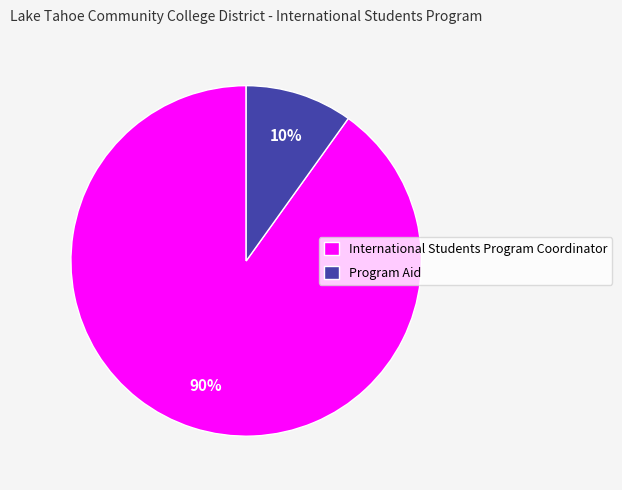

How many segments does this pie chart have?

2